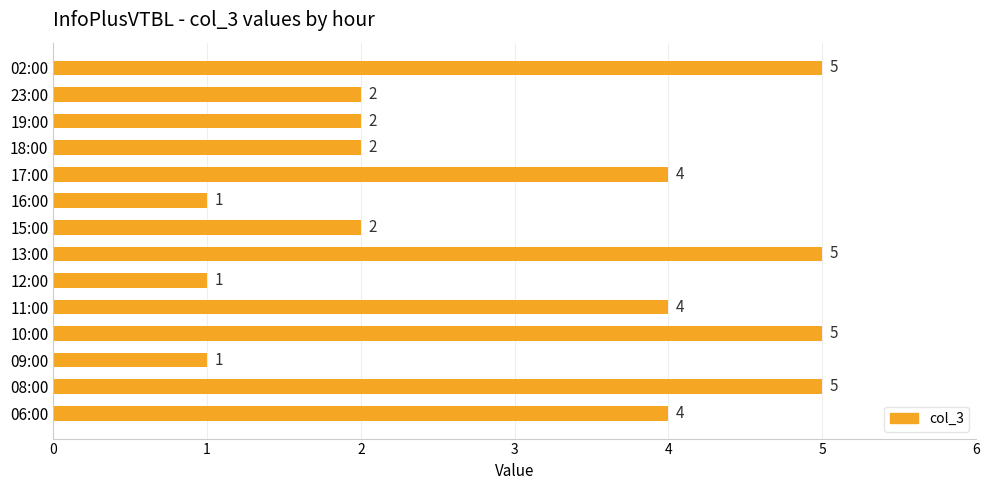

Between 09:00 and 23:00, which is larger?

23:00